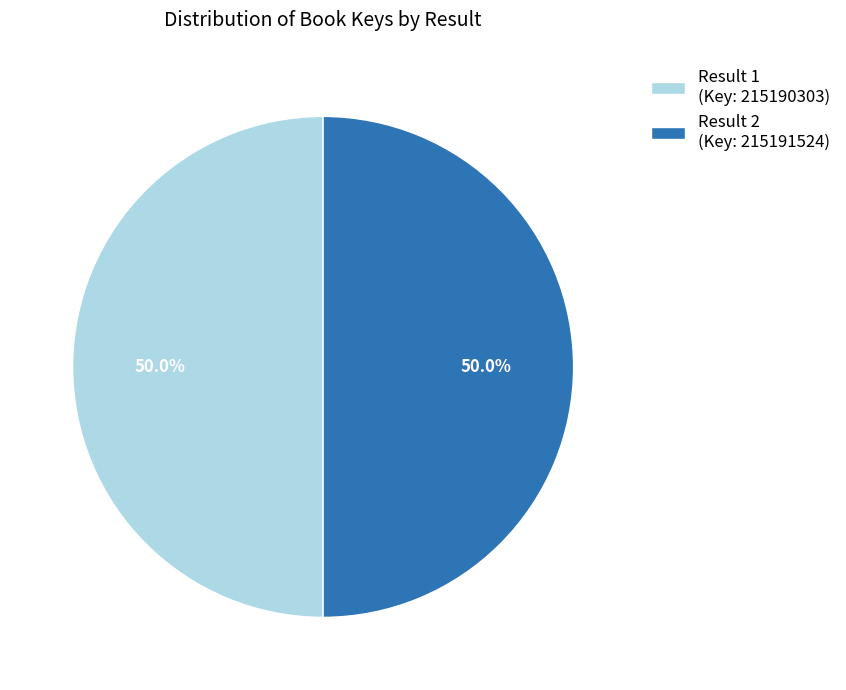

What is the ratio of the value at Result 2 (Key: 215191524) to the value at Result 1 (Key: 215190303)?

1.0